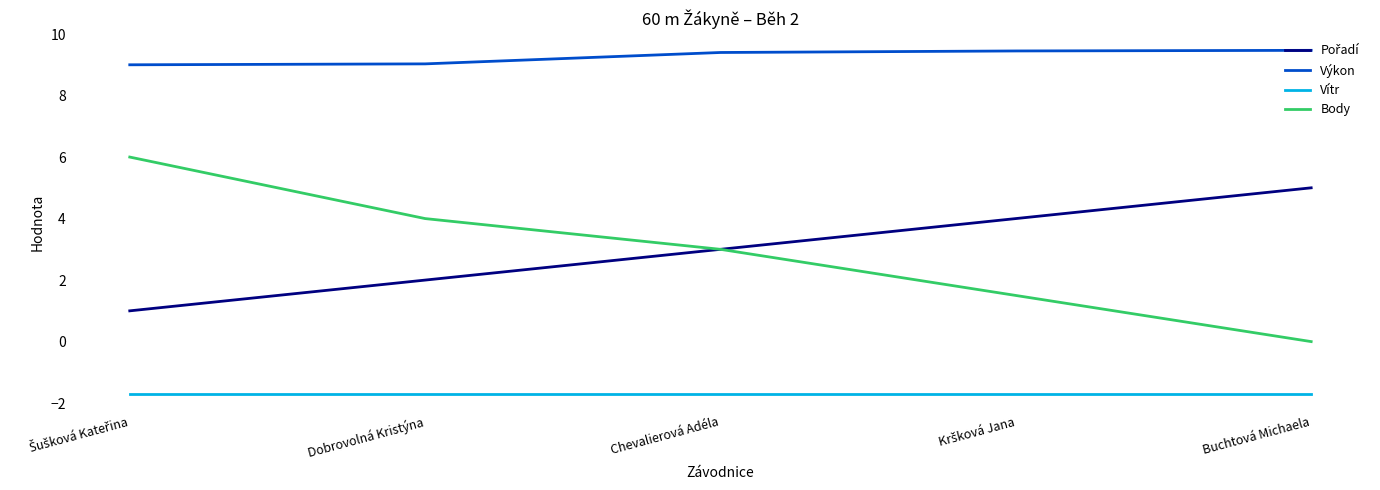

Which series has the largest range (max minus min)?

Body